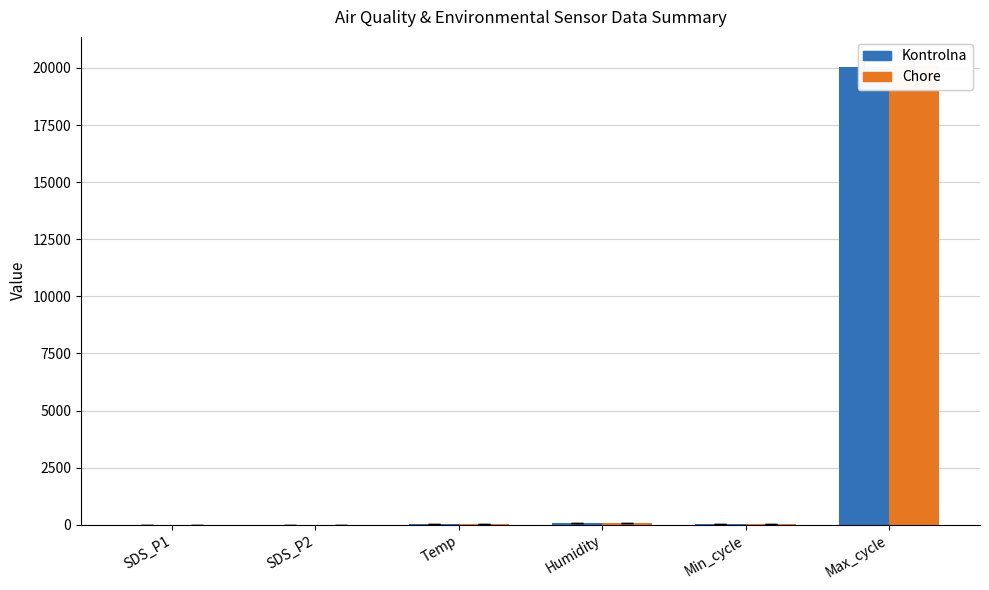

The value of Kontrolna at Max_cycle is 31973.3. True or false?

False